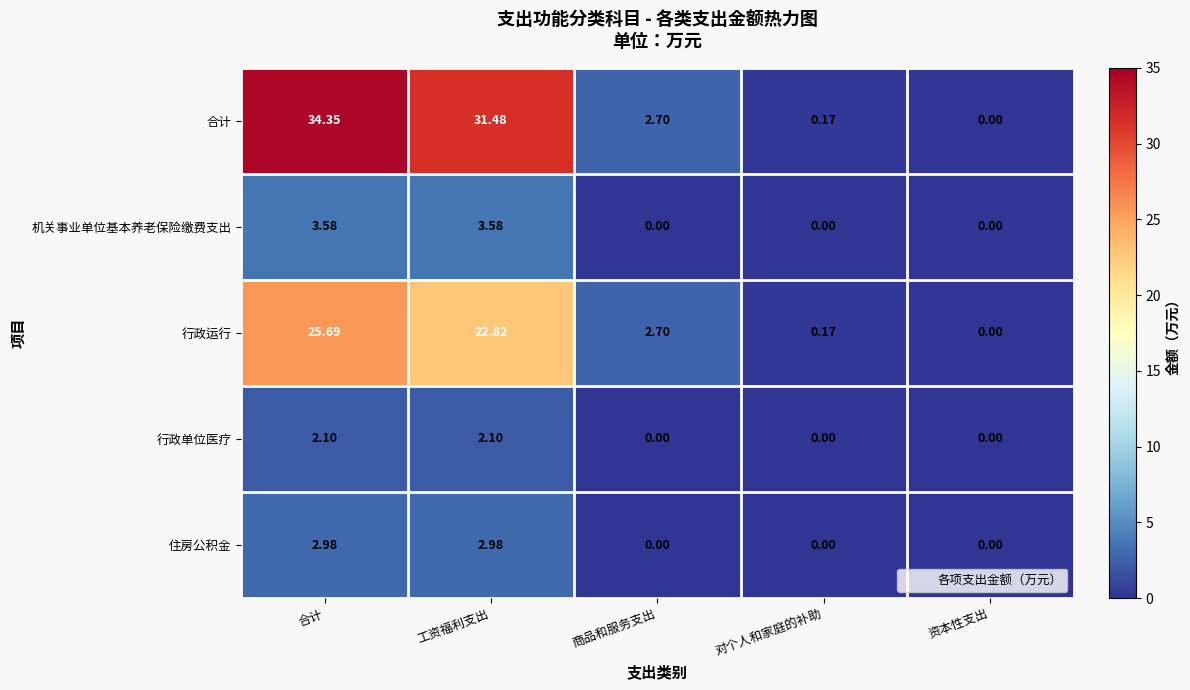

Which series has the largest range (max minus min)?

合计